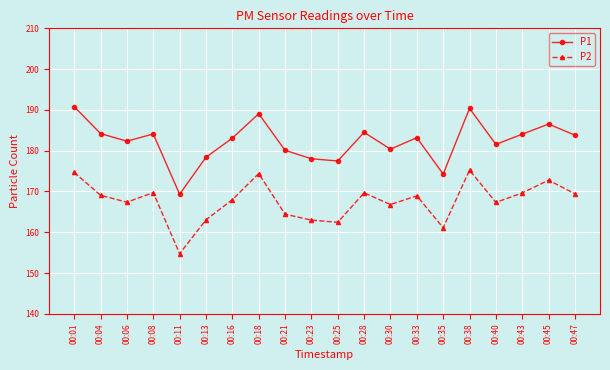

The P1 series shows 251.2 at 00:23. True or false?

False